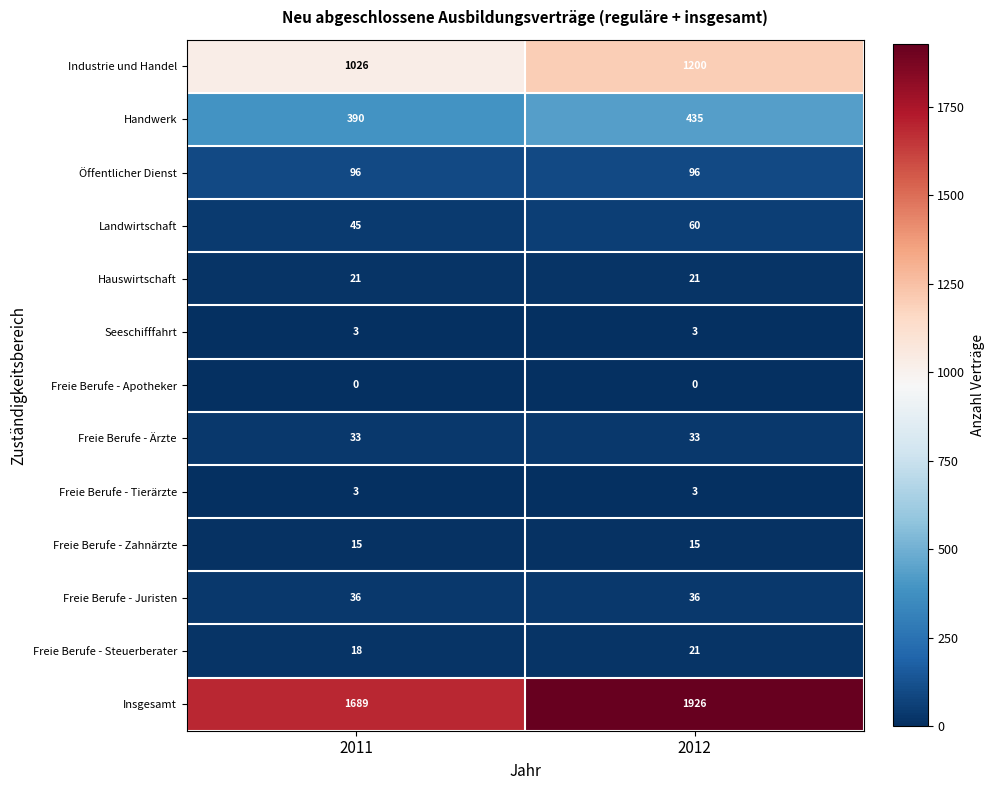

The Seeschifffahrt series shows 2 at 2012. True or false?

False